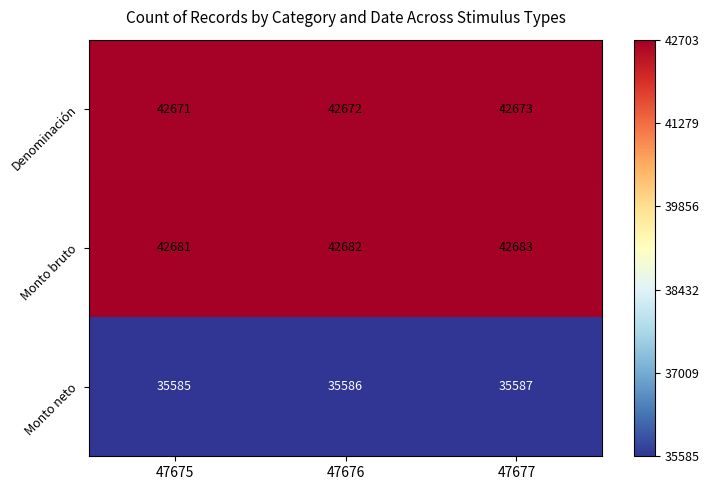

Reading left to right, transcribe all the data shown in this chart.

Denominación: 42671	42672	42673
Monto bruto: 42681	42682	42683
Monto neto: 35585	35586	35587